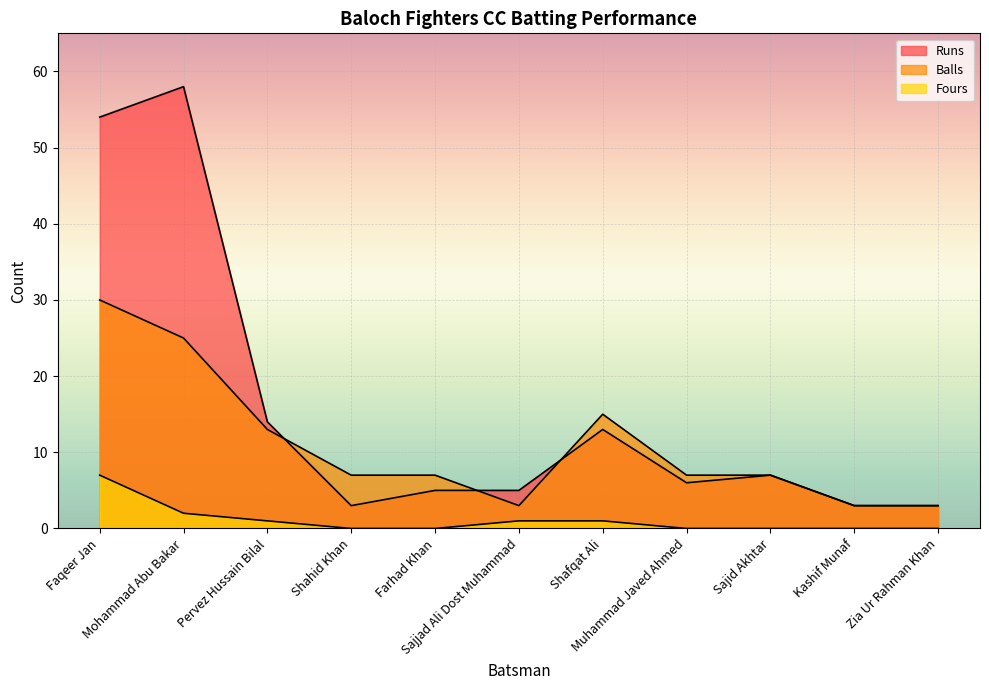

What is the highest value of the Fours series?

7